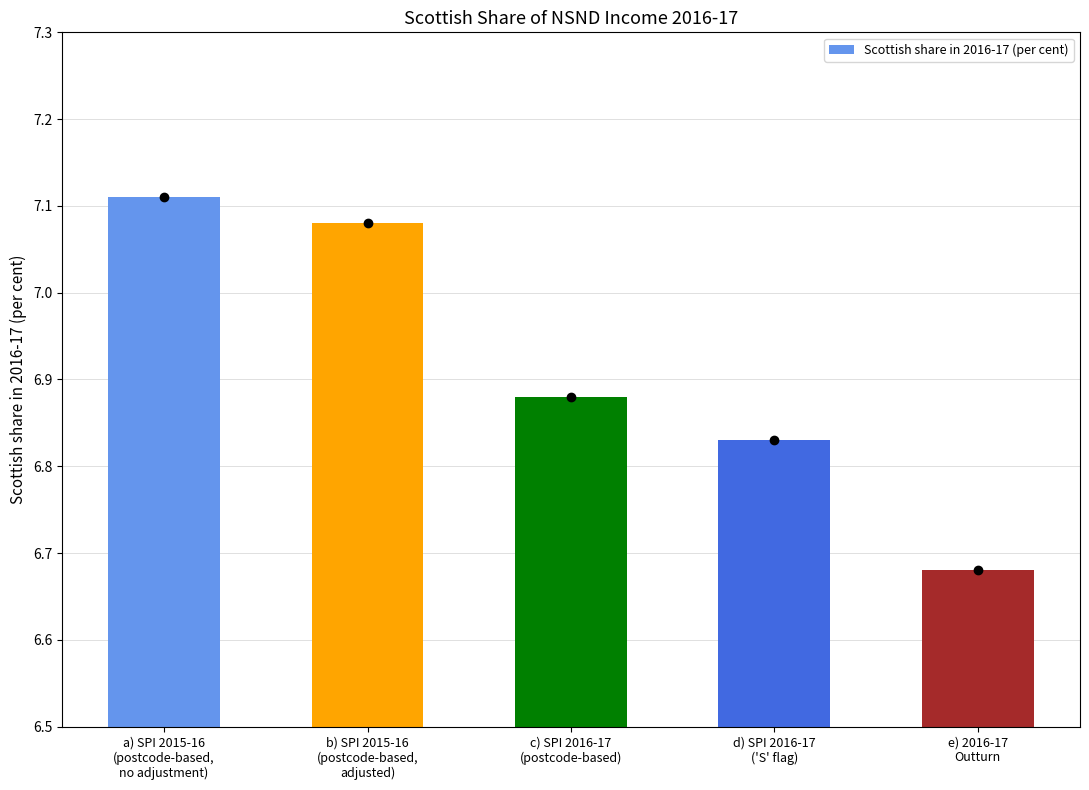

How many bars are there in total?

5